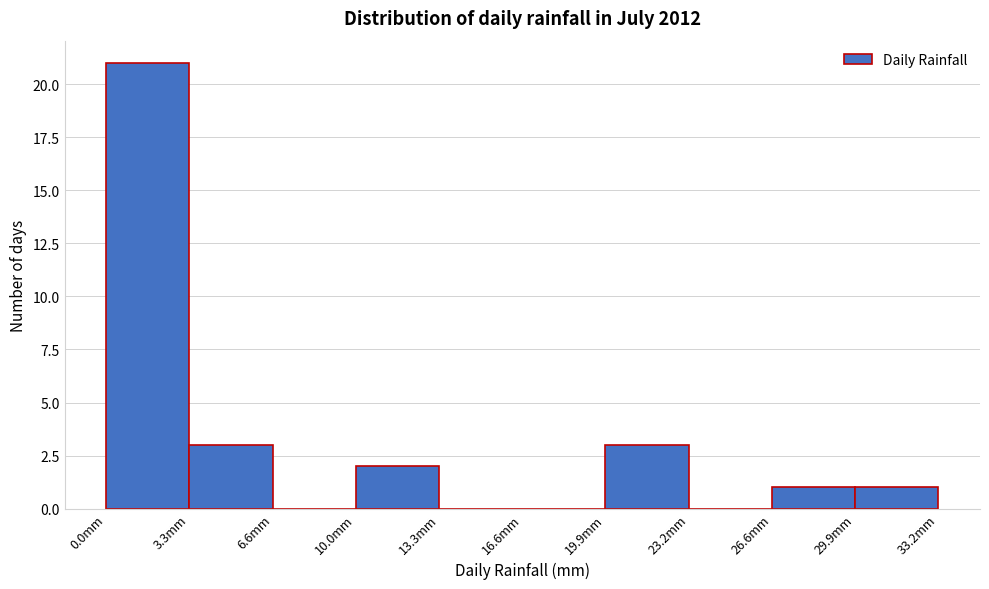

Reading left to right, list every bar in this chart as the range it spans on the x-axis followed by its height. Neither the bar edges nor the heights are printed on the chart, so give them approximately, as read against the axes.

0.0 to 3.5: 21
3.5 to 6.5: 3
6.5 to 10.0: 0
10.0 to 13.5: 2
13.5 to 16.5: 0
16.5 to 20.0: 0
20.0 to 23.0: 3
23.0 to 26.5: 0
26.5 to 30.0: 1
30.0 to 33.0: 1